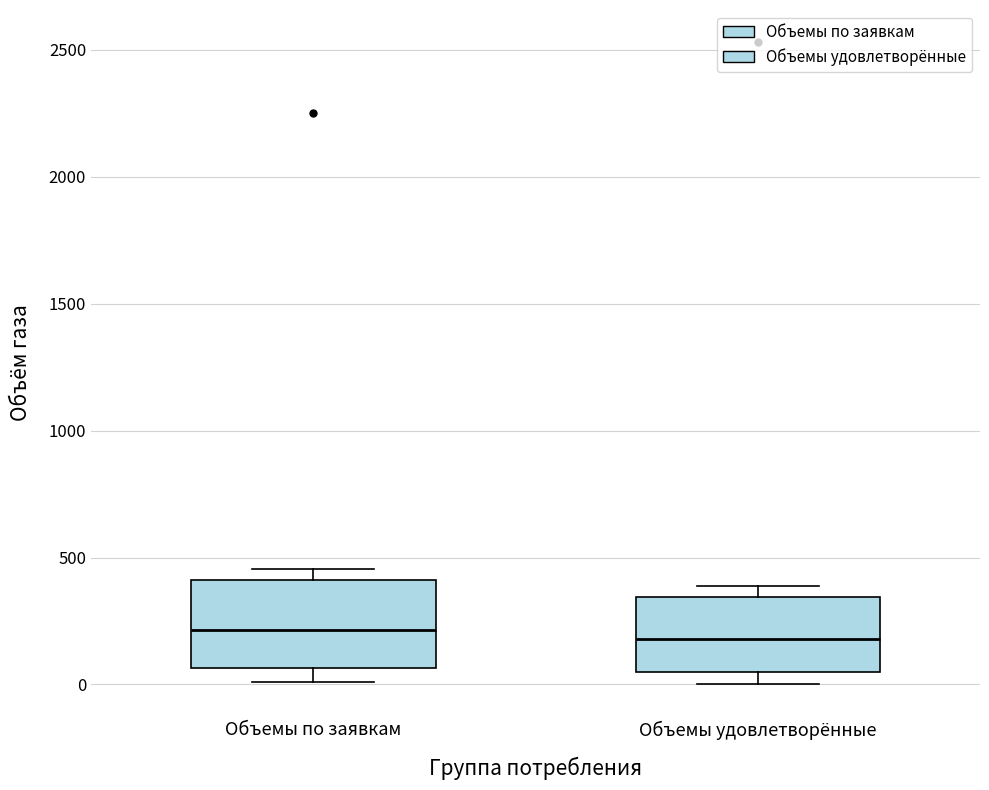

Where does the median line of the box for Объемы по заявкам sit on the y-axis? The values are not printed on the chart, so give them approximately, as read against the axis.

200